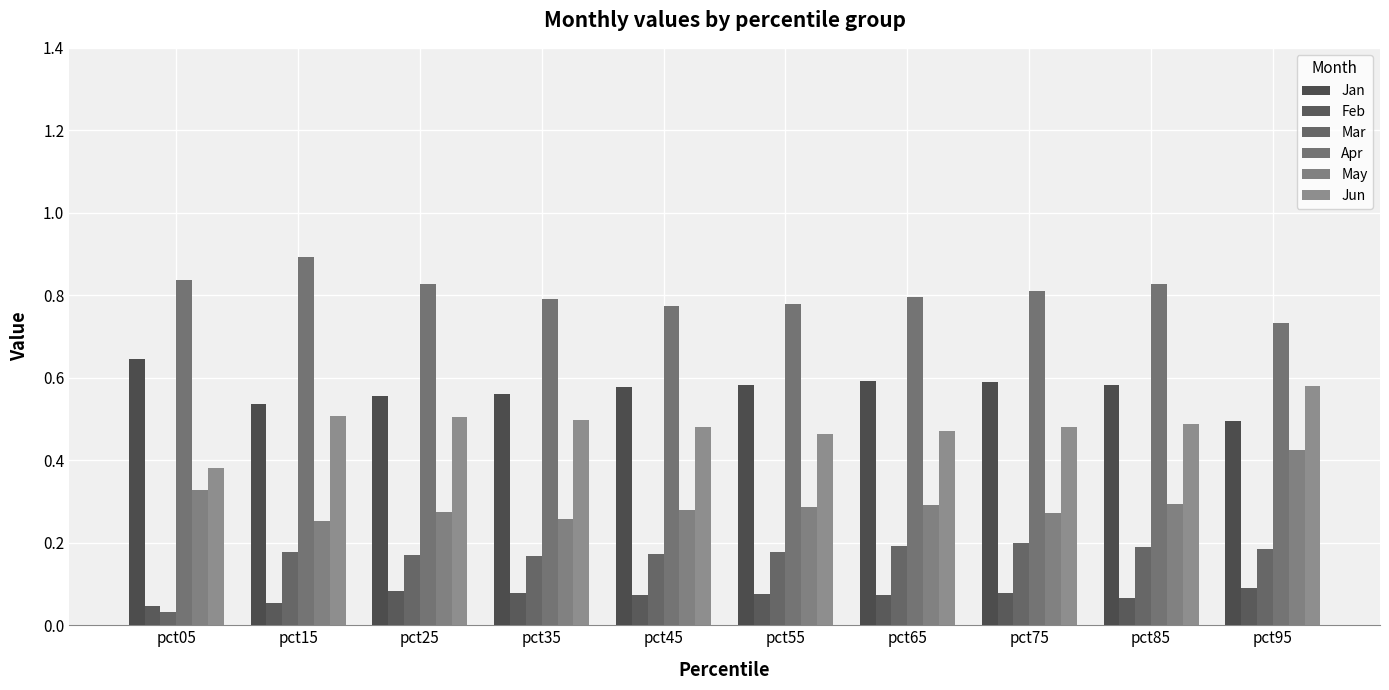

What is the value of the Feb bar at the 2nd from the left?

0.1